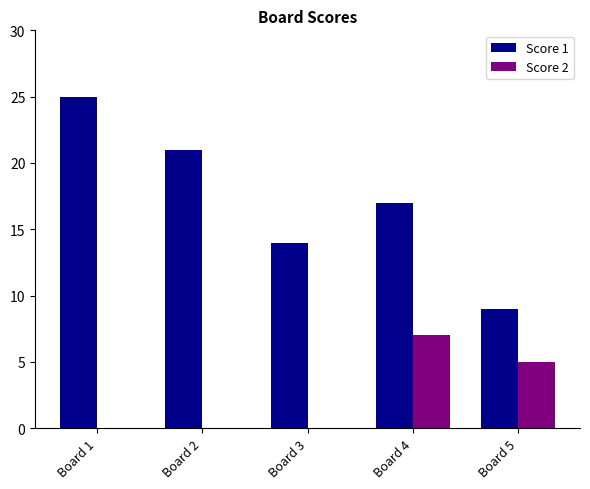

Count the number of categories in the chart.

5